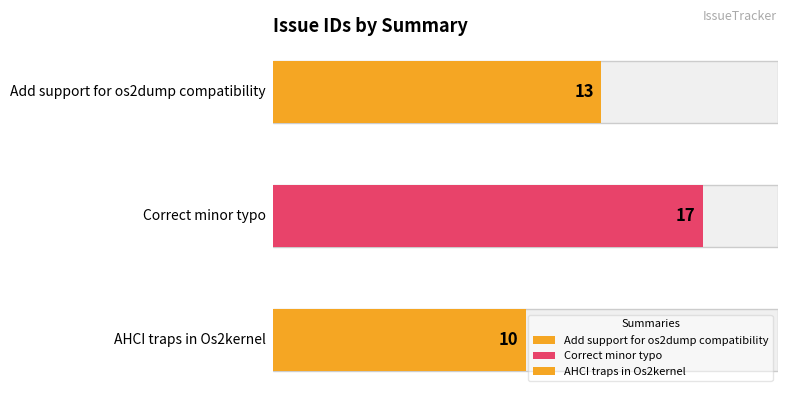

Reading left to right, what are all the values shown in this chart?

13	17	10